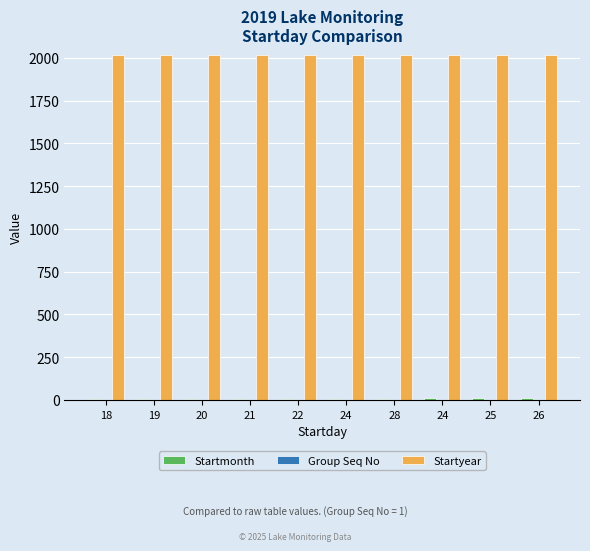

What is the average value of the Startmonth series?

7